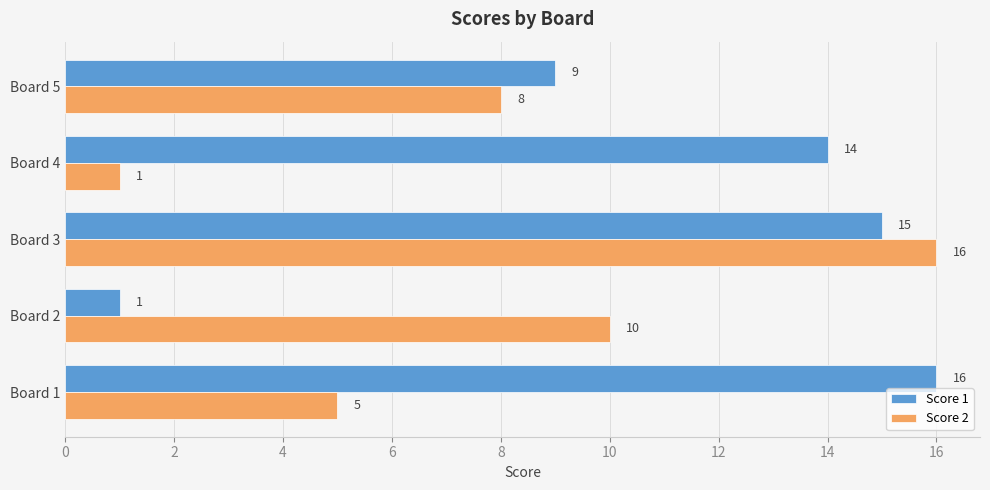

What is the greatest value displayed?

16